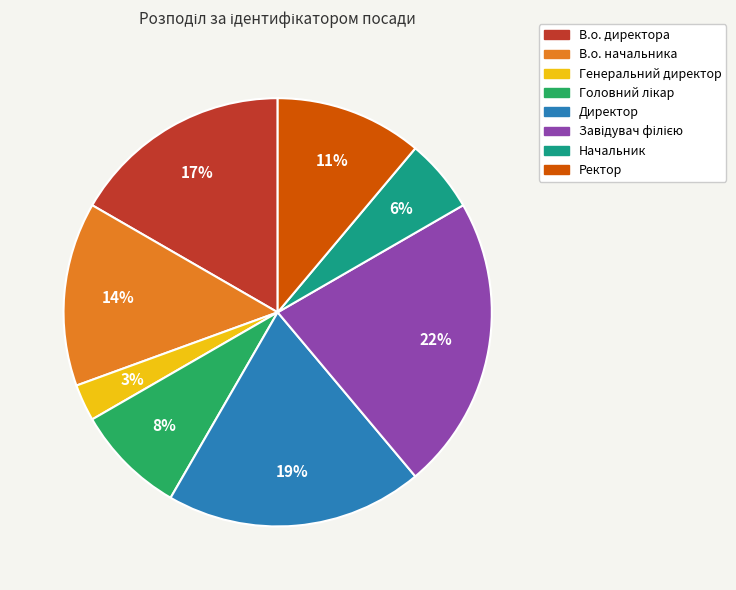

True or false: Ректор accounts for 1% of the total.

False